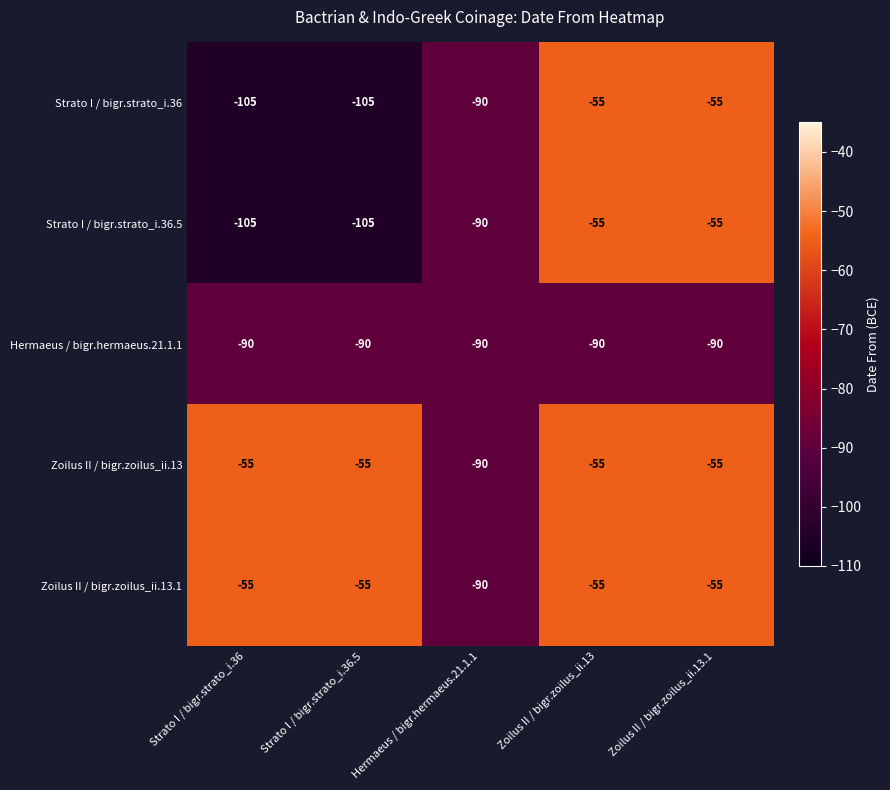

What is the sum of the Hermaeus / bigr.hermaeus.21.1.1 values at Zoilus II / bigr.zoilus_ii.13.1 and Zoilus II / bigr.zoilus_ii.13?

-180